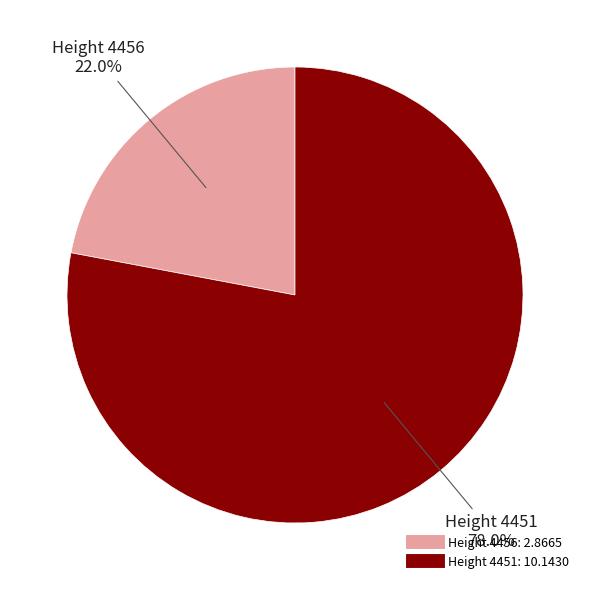

Does any single category account for the majority?

Yes